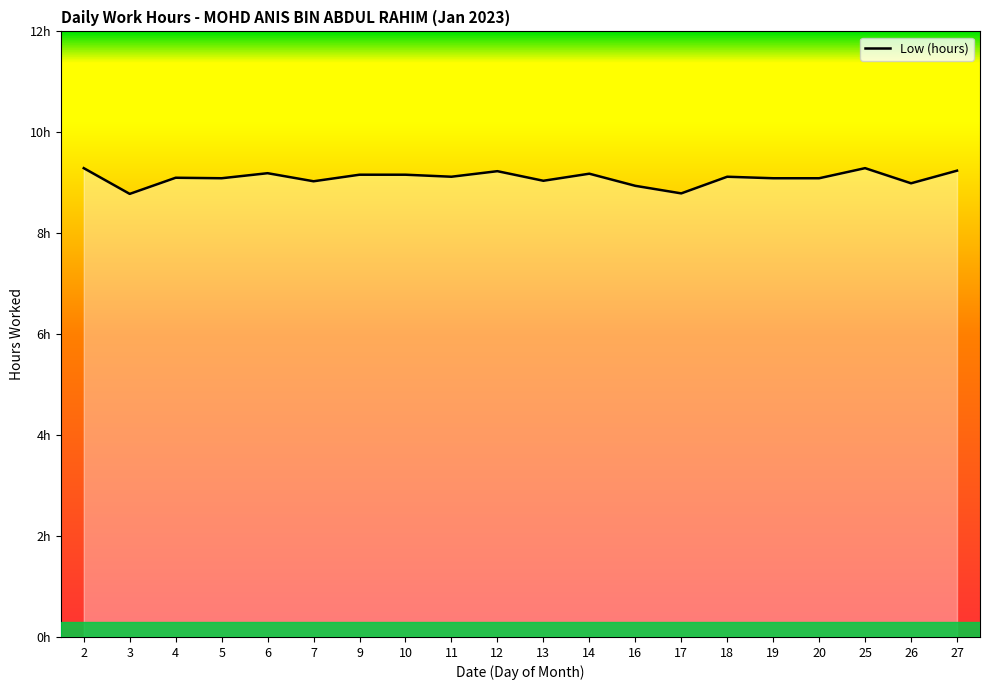

The value at 2 is 4.7. True or false?

False